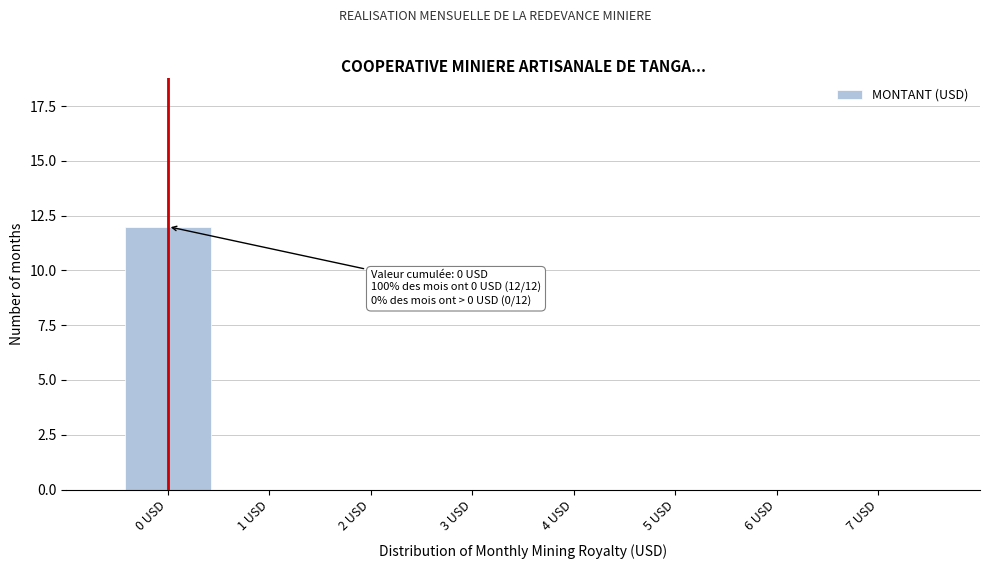

Reading left to right, what are all the values shown in this chart?

0 USD=12	1 USD=0	2 USD=0	3 USD=0	4 USD=0	5 USD=0	6 USD=0	7 USD=0